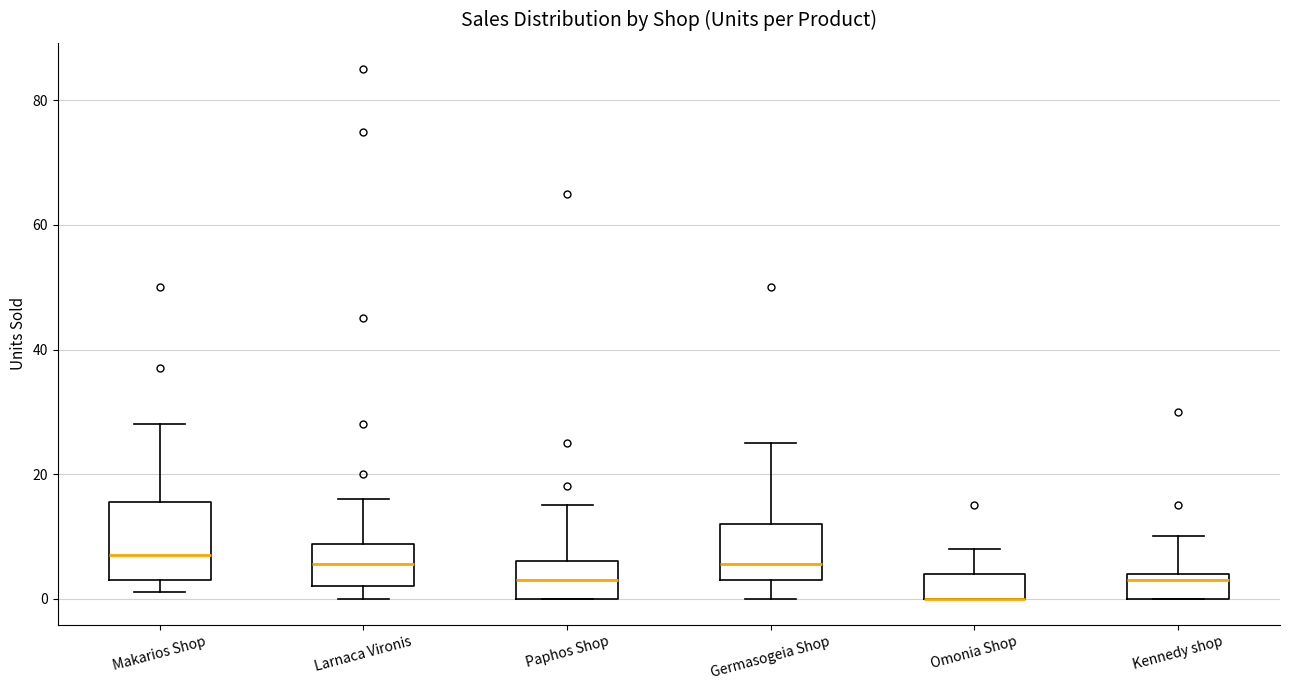

Comparing the boxes themselves (not the whiskers), which one is the tallest?

Makarios Shop